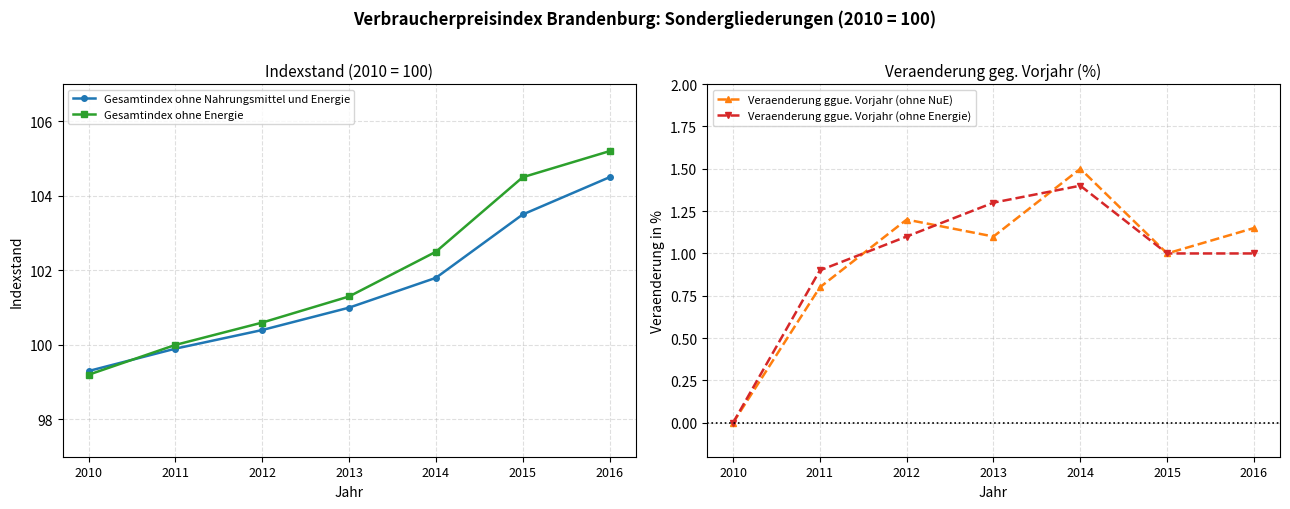

Where does the Veraenderung ggue. Vorjahr (ohne NuE) series first go above 1?

2012